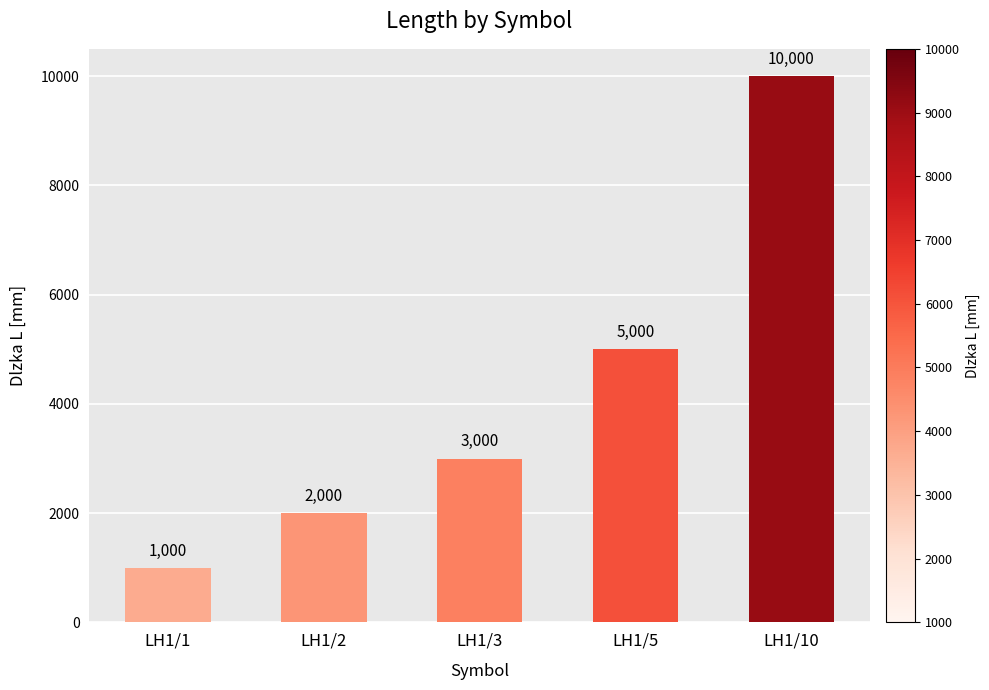

What value does the data have at LH1/1?

1000